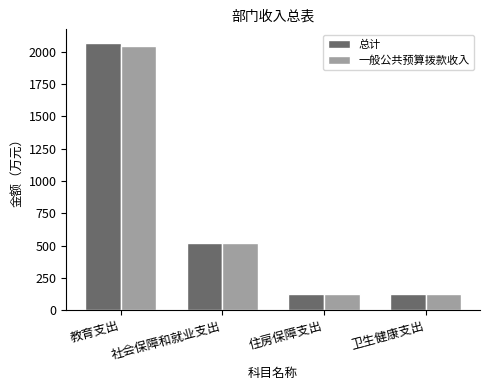

Which series has the largest range (max minus min)?

总计